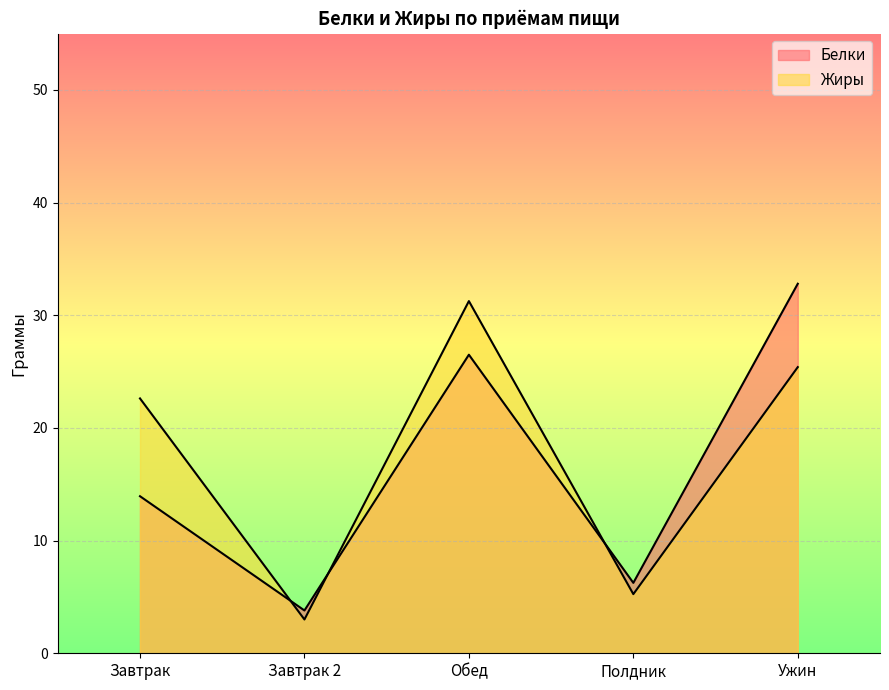

Where is the first local minimum for Жиры?

Завтрак 2